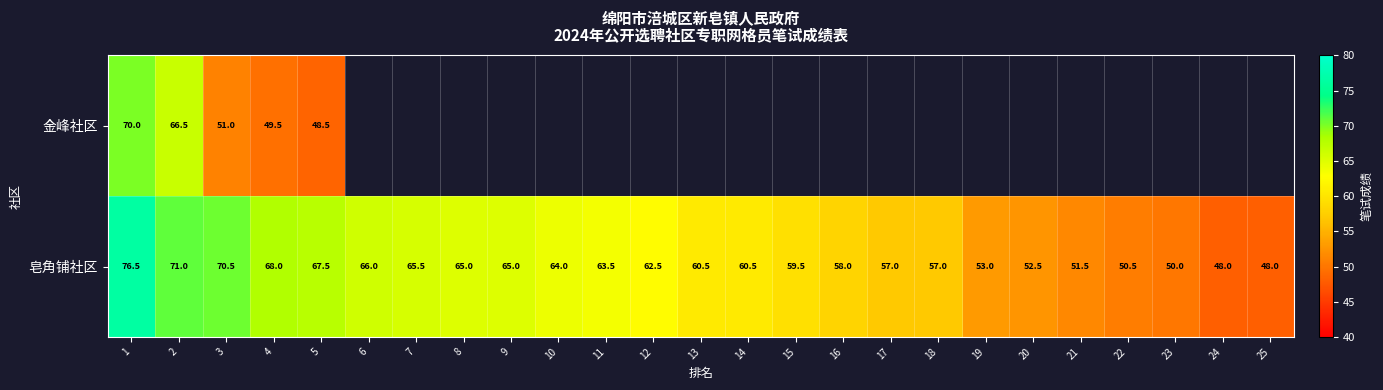

What is the average value of the 皂角铺社区 series?

60.4